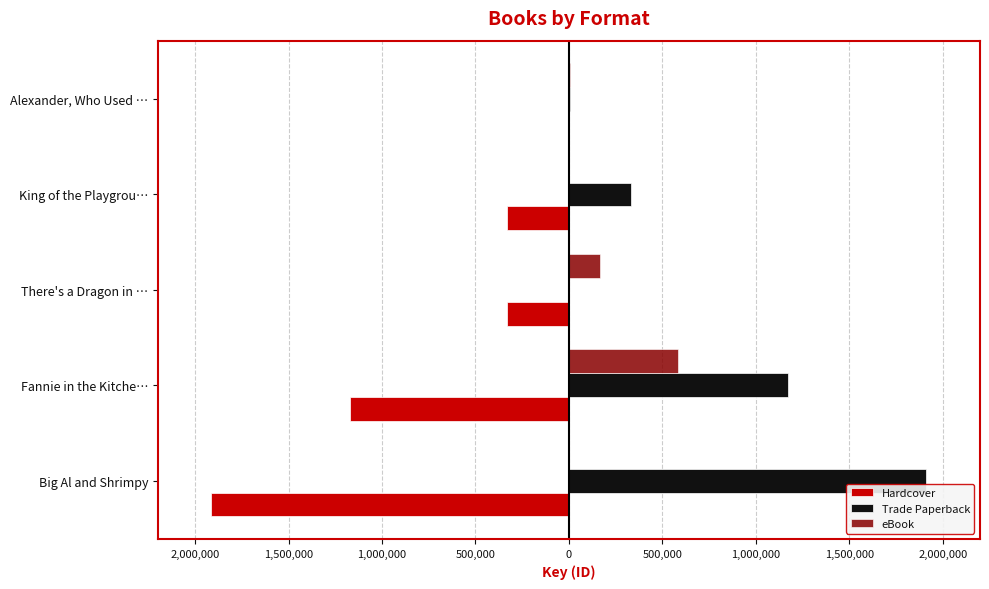

What are all the series names shown in the legend?

Hardcover, Trade Paperback, eBook